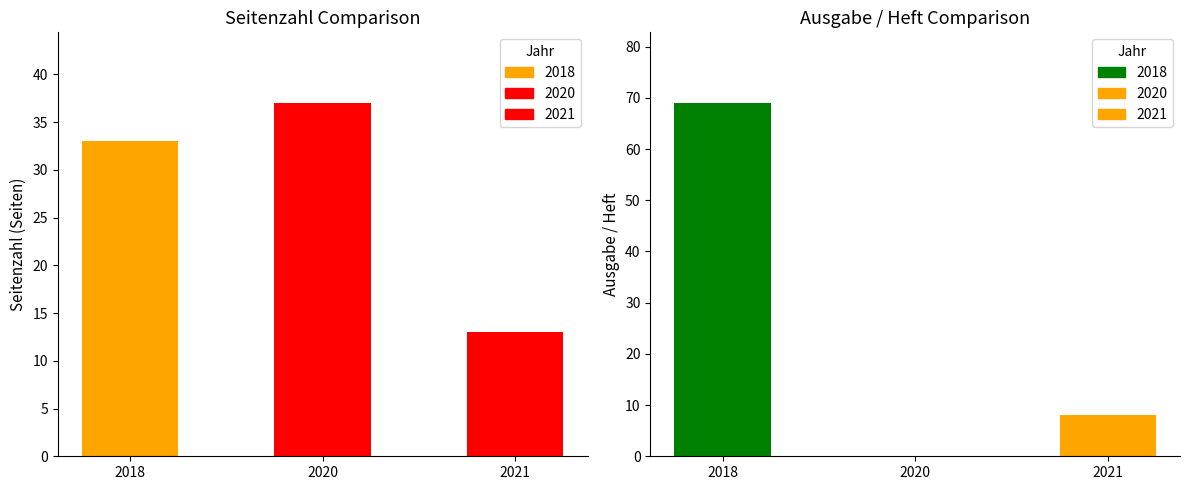

Which label corresponds to the largest value in the chart?

2018